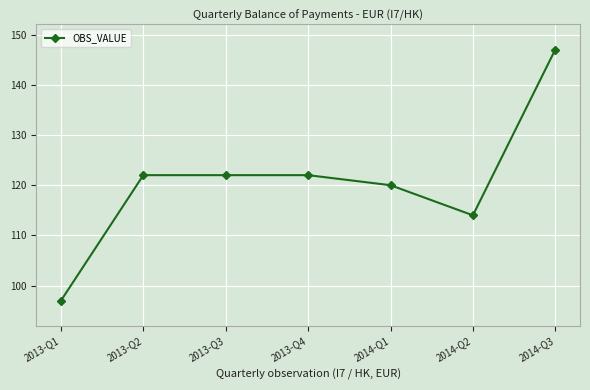

What is the approximate value at 2014-Q3?

147.0